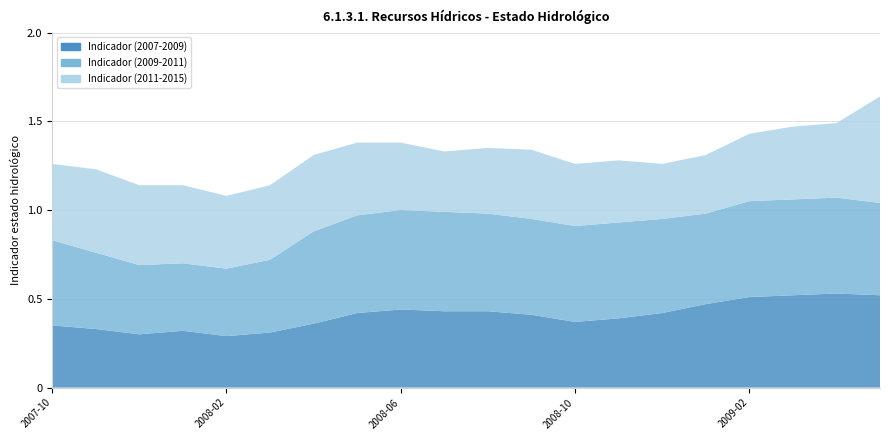

Reading left to right, extract all data points from this chart.

Indicador (2007-2009): 2007-10=0.3	2007-11=0.3	2007-12=0.3	2008-01=0.3	2008-02=0.3	2008-03=0.3	2008-04=0.4	2008-05=0.4	2008-06=0.4	2008-07=0.4	2008-08=0.4	2008-09=0.4	2008-10=0.4	2008-11=0.4	2008-12=0.4	2009-01=0.5	2009-02=0.5	2009-03=0.5	2009-04=0.5	2009-05=0.5
Indicador (2009-2011): 2007-10=0.5	2007-11=0.4	2007-12=0.4	2008-01=0.4	2008-02=0.4	2008-03=0.4	2008-04=0.5	2008-05=0.6	2008-06=0.6	2008-07=0.6	2008-08=0.6	2008-09=0.5	2008-10=0.5	2008-11=0.5	2008-12=0.5	2009-01=0.5	2009-02=0.5	2009-03=0.5	2009-04=0.5	2009-05=0.5
Indicador (2011-2015): 2007-10=0.4	2007-11=0.5	2007-12=0.5	2008-01=0.4	2008-02=0.4	2008-03=0.4	2008-04=0.4	2008-05=0.4	2008-06=0.4	2008-07=0.3	2008-08=0.4	2008-09=0.4	2008-10=0.3	2008-11=0.3	2008-12=0.3	2009-01=0.3	2009-02=0.4	2009-03=0.4	2009-04=0.4	2009-05=0.6